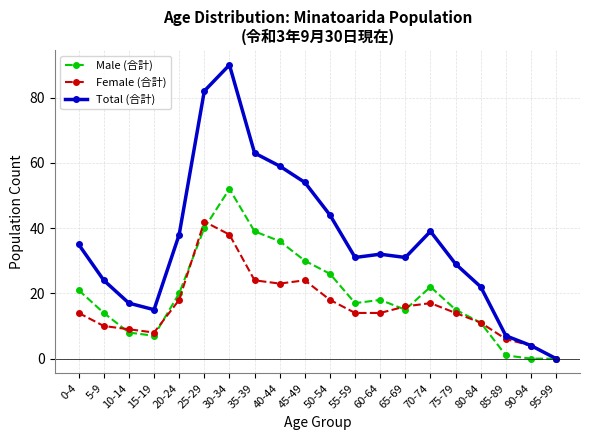

What is the total value across all series at 70-74?

78